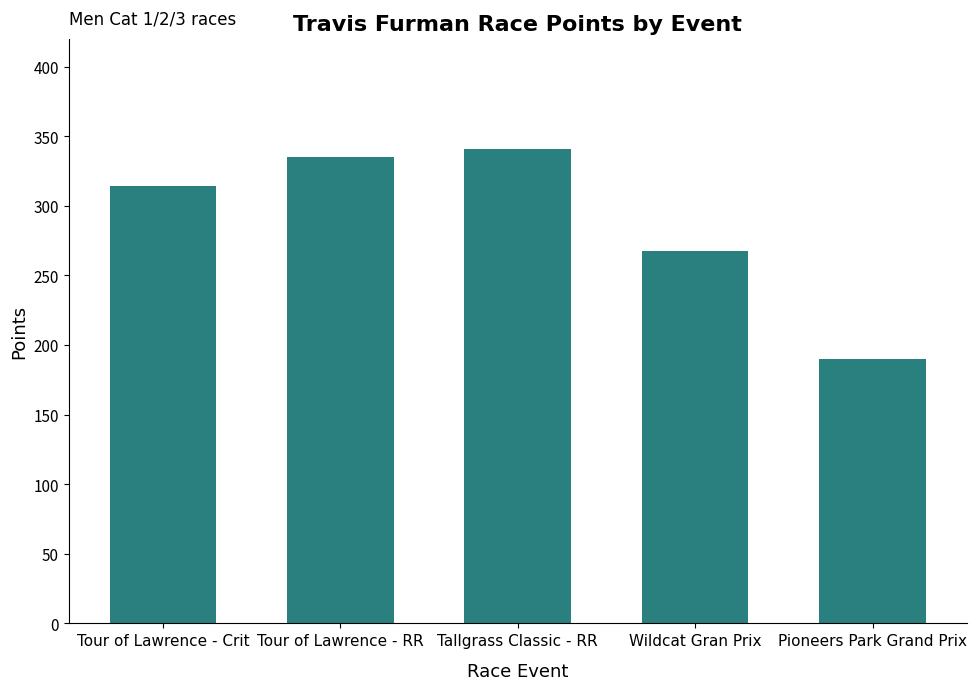

Rank the categories by value from lowest to highest.

Pioneers Park Grand Prix, Wildcat Gran Prix, Tour of Lawrence - Crit, Tour of Lawrence - RR, Tallgrass Classic - RR